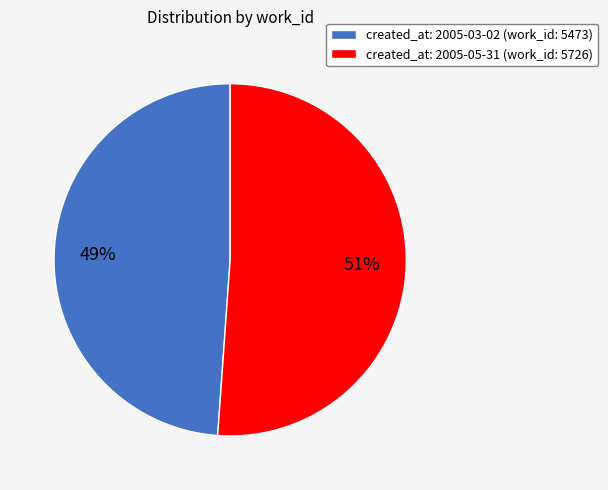

Which category has the smallest portion of the pie?

created_at: 2005-03-02 (work_id: 5473)